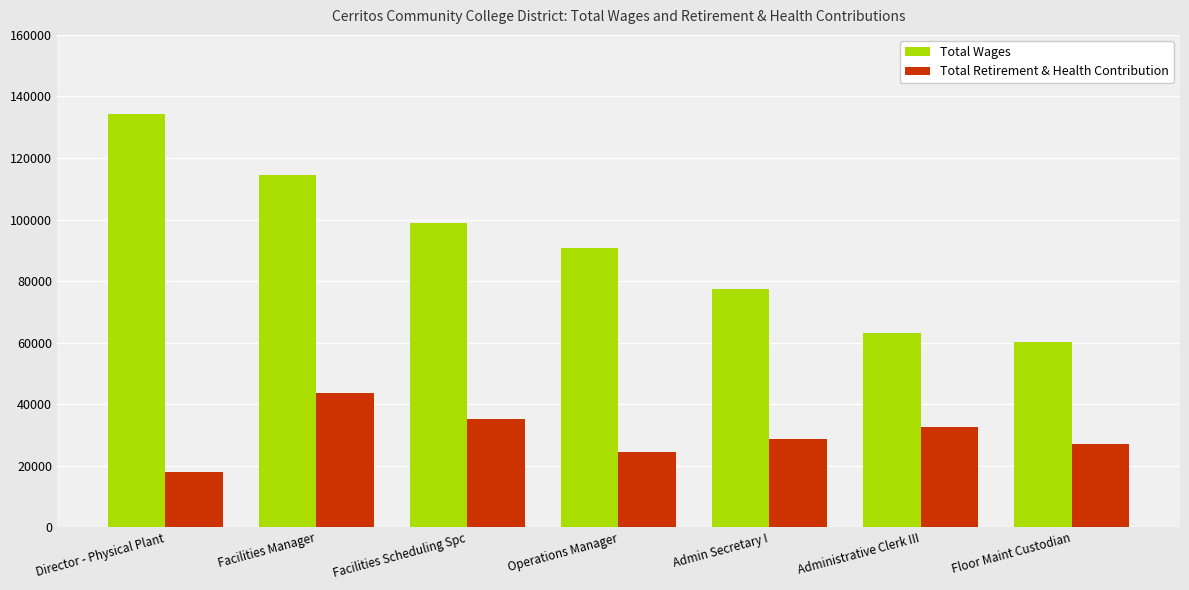

What is the value of the Total Retirement & Health Contribution bar at the 6th from the left?

32506